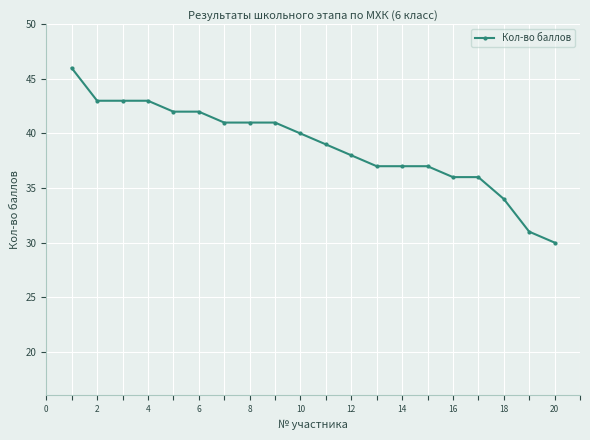

What is the smallest value displayed?

30